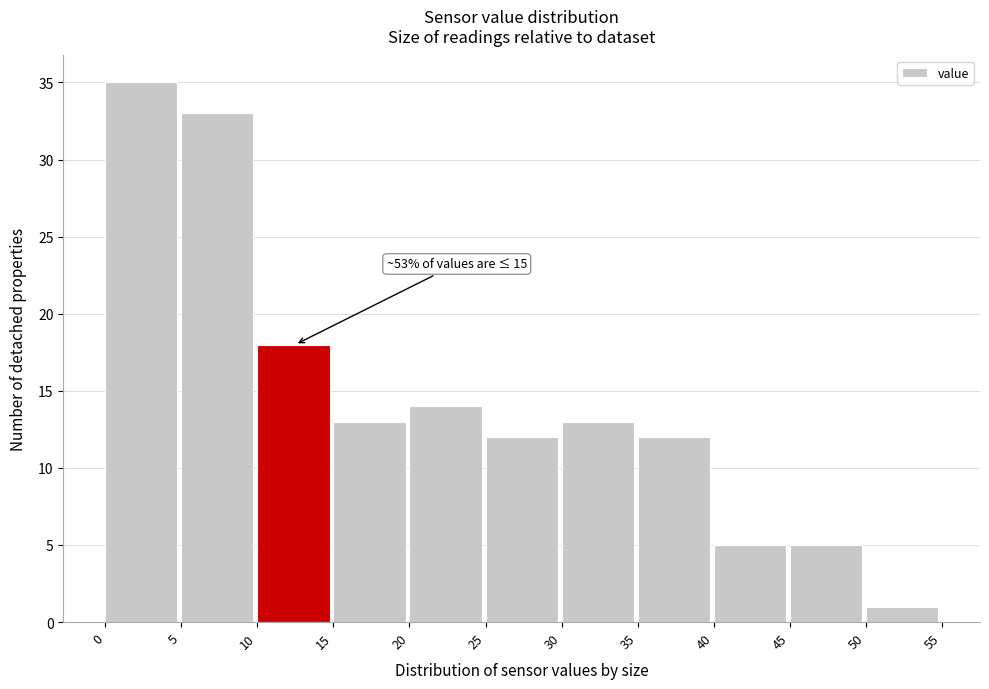

Which range on the x-axis has the tallest bar?

0 to 5